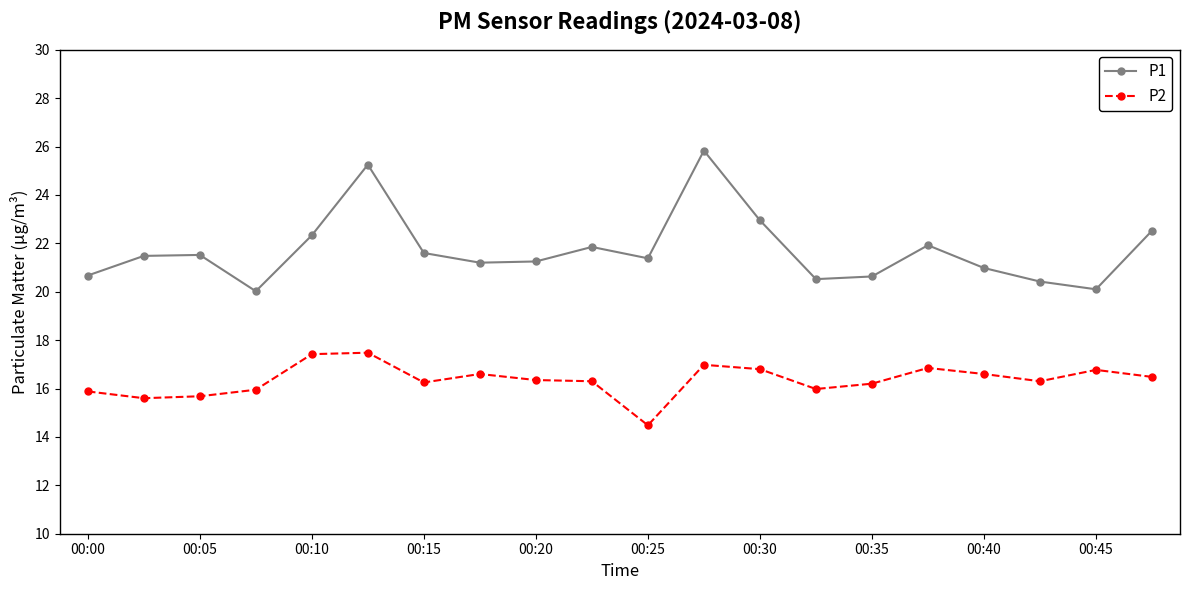

What is the value of the P2 point at the 15th from the left?

16.2